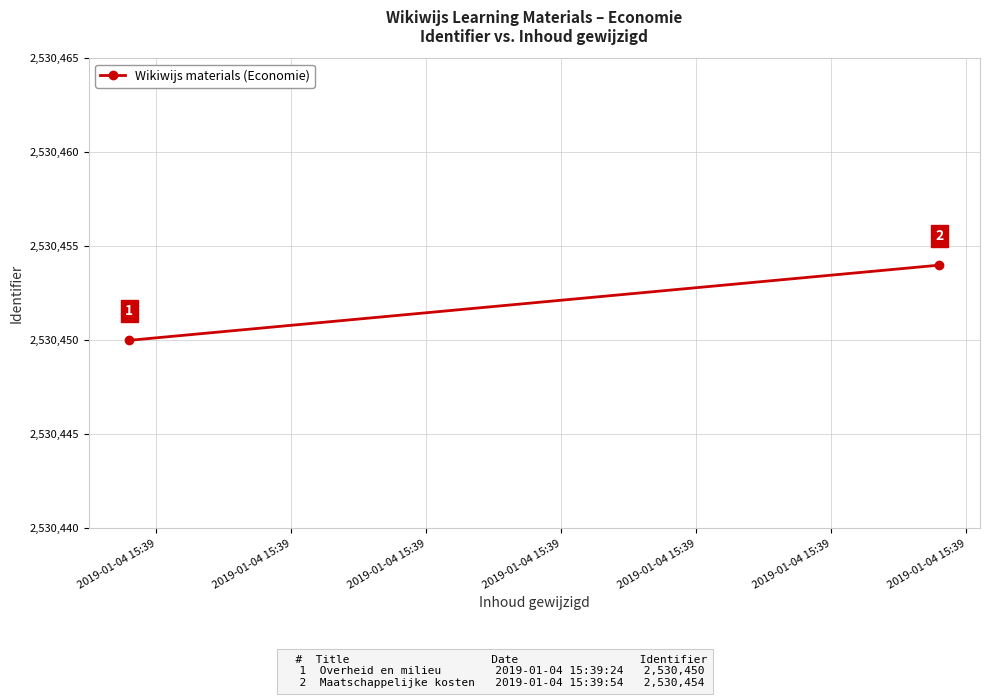

List the labels in order of value, largest first.

2019-01-04 15:39, 2019-01-04 15:39